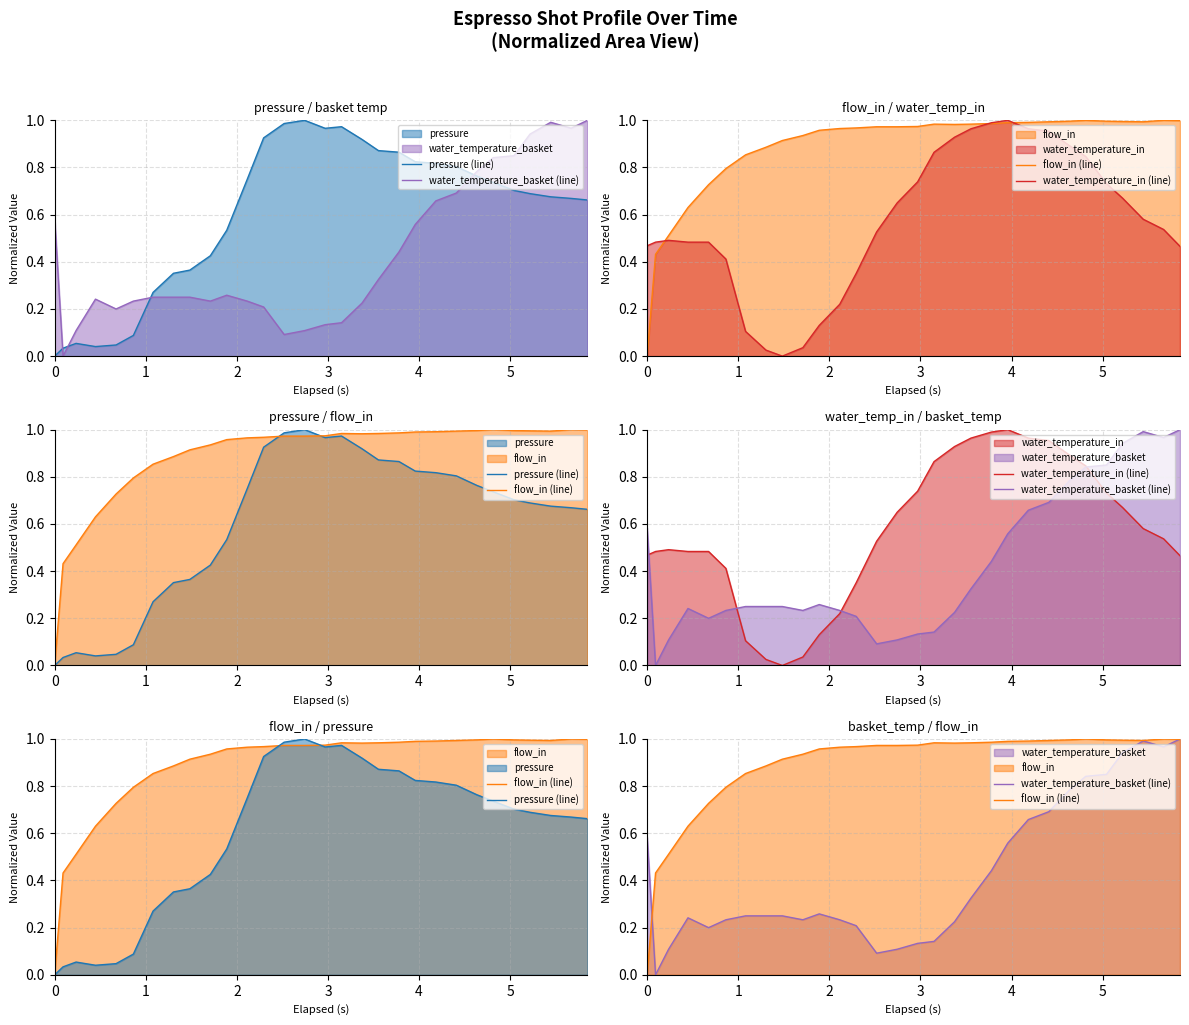

What are all the series names shown in the legend?

pressure (line), water_temperature_basket (line), flow_in (line), water_temperature_in (line)